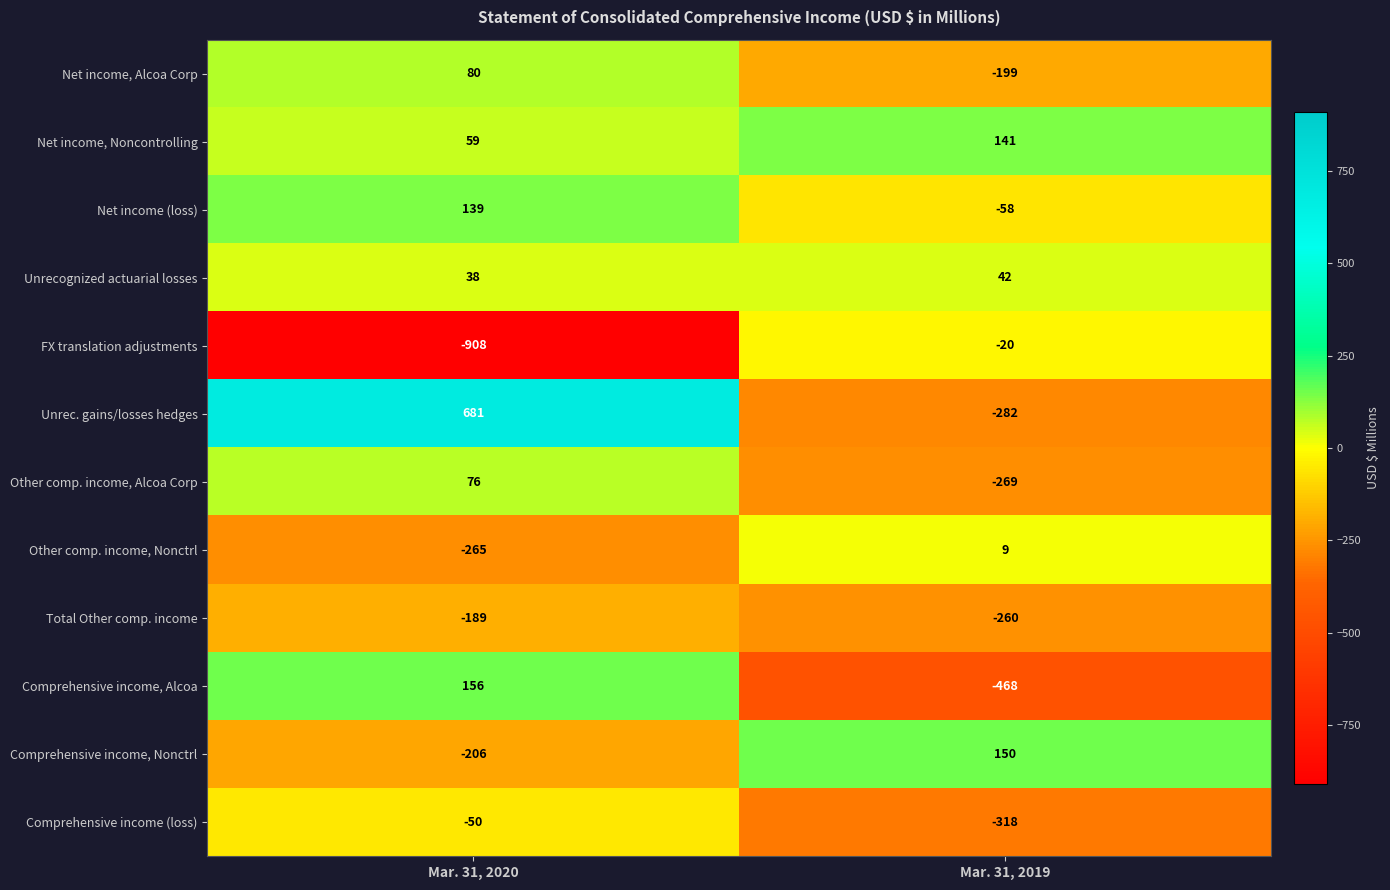

What is the sum of all Net income (loss) values?

81